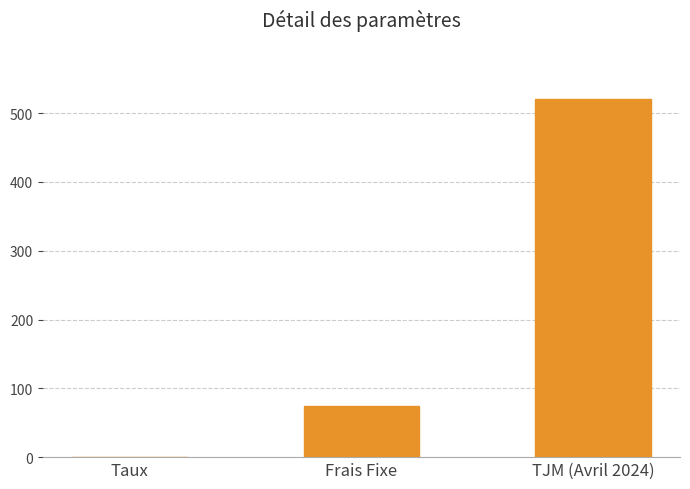

Which category has the highest value across all series?

TJM (Avril 2024)